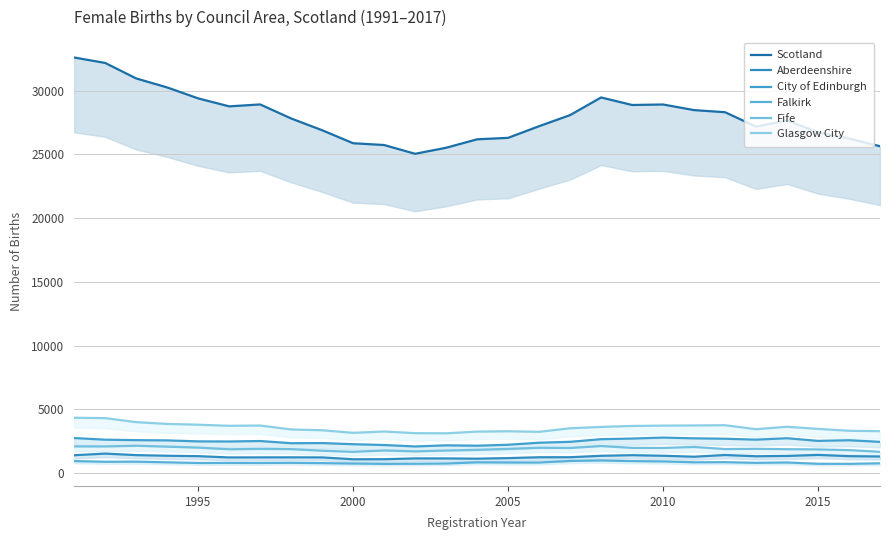

How many lines are shown in the chart?

6